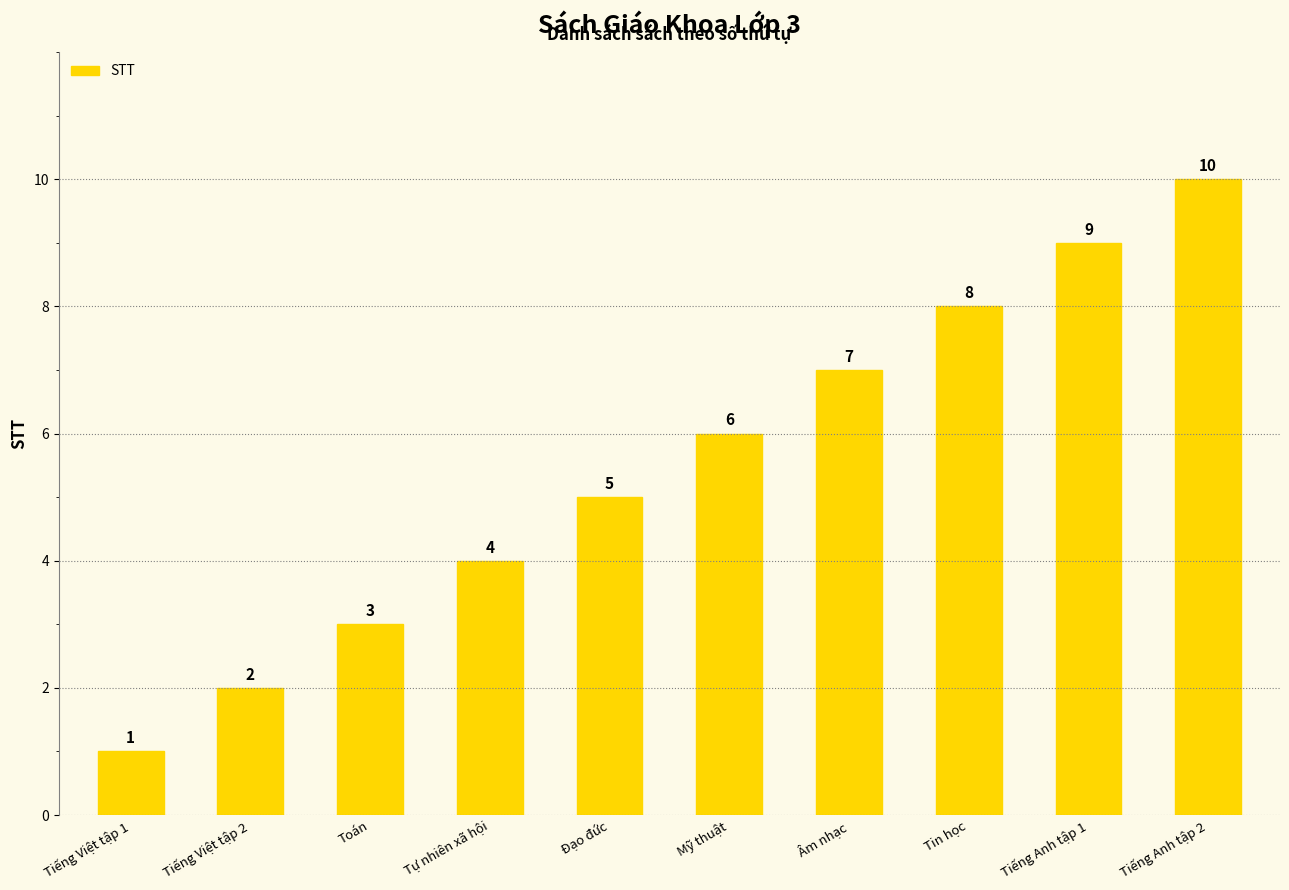

What is the difference between the second highest and minimum values?

8